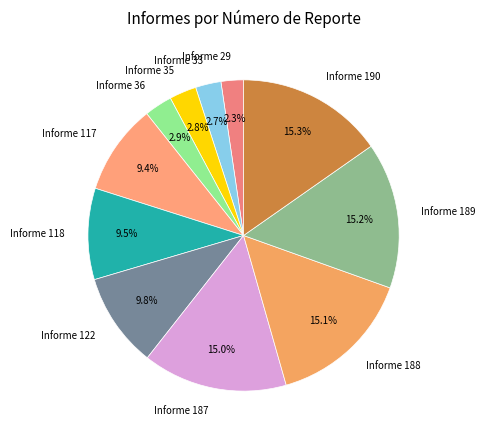

How much of the chart is everything except Informe 190?

84.7%